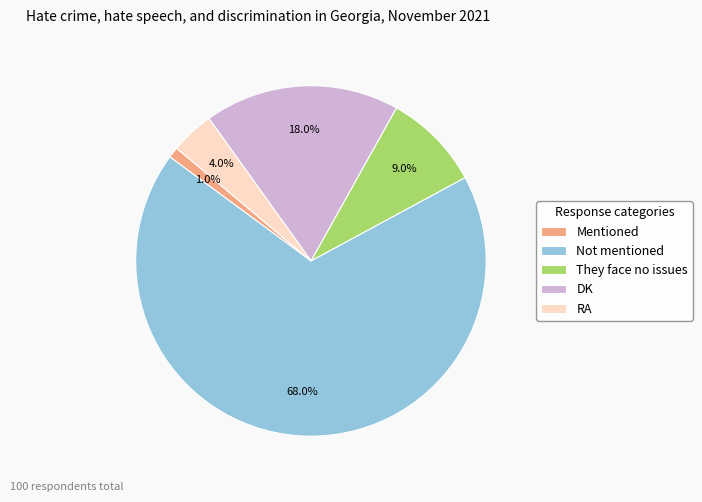

How many slices are in this pie chart?

5